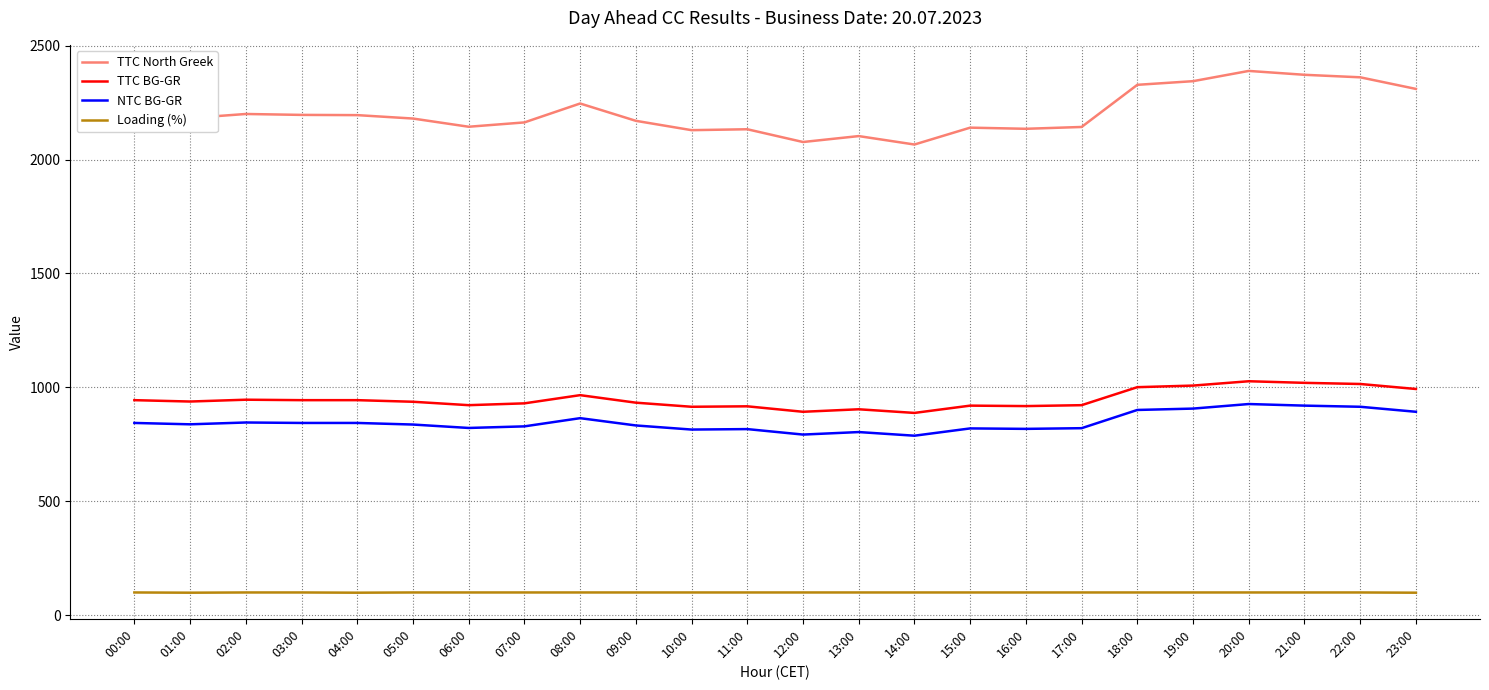

True or false: Loading (%) and TTC BG-GR cross at least once.

False